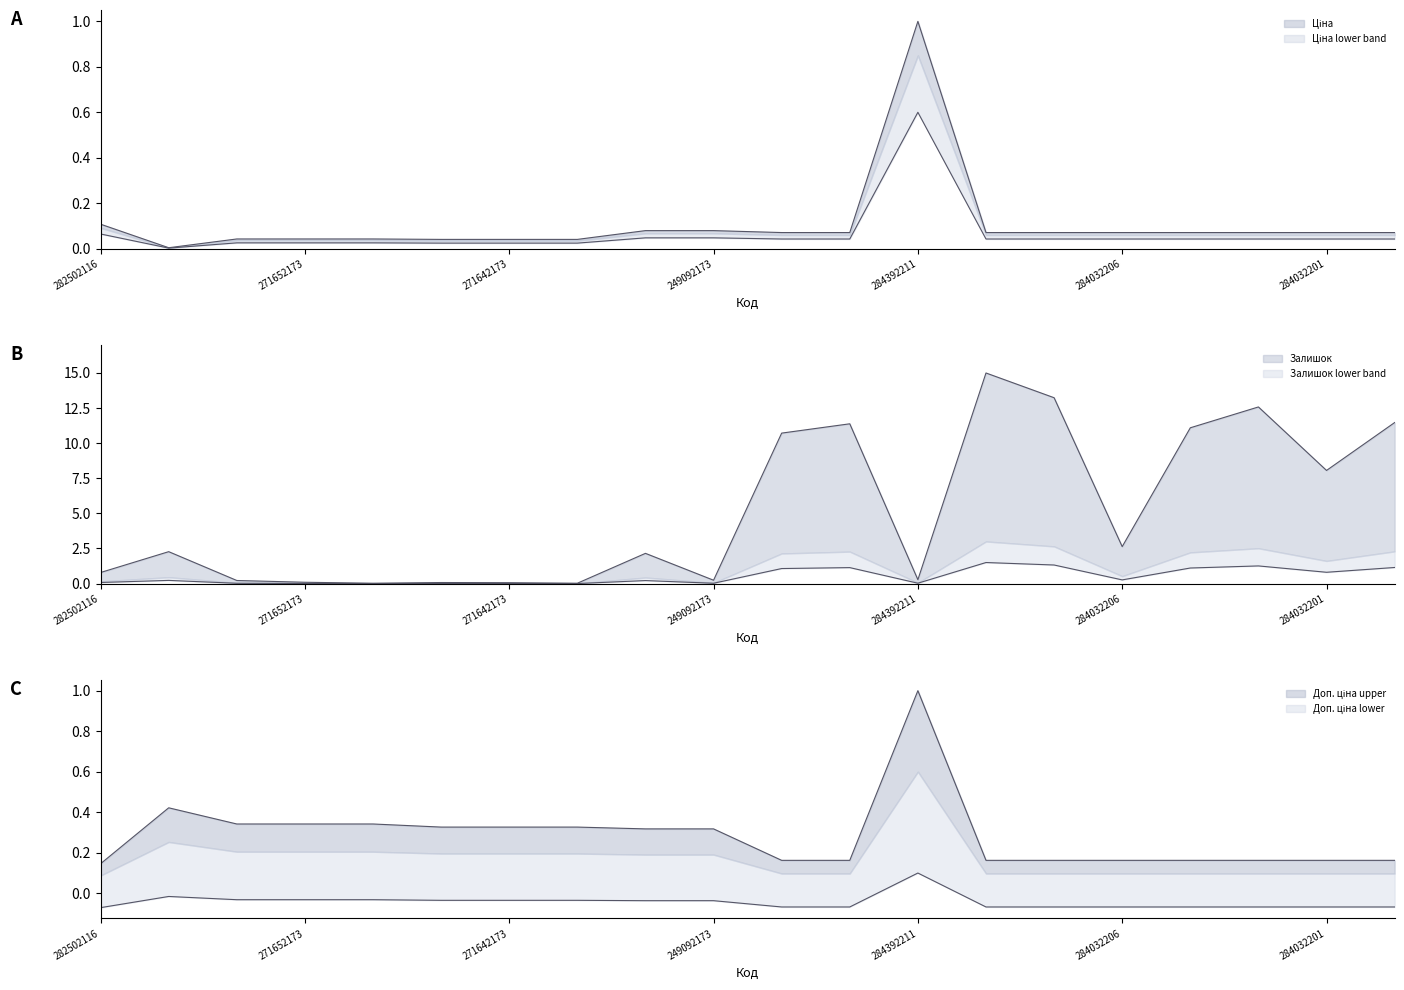

True or false: Доп. ціна has a value of 0.2 at 284032203.

True